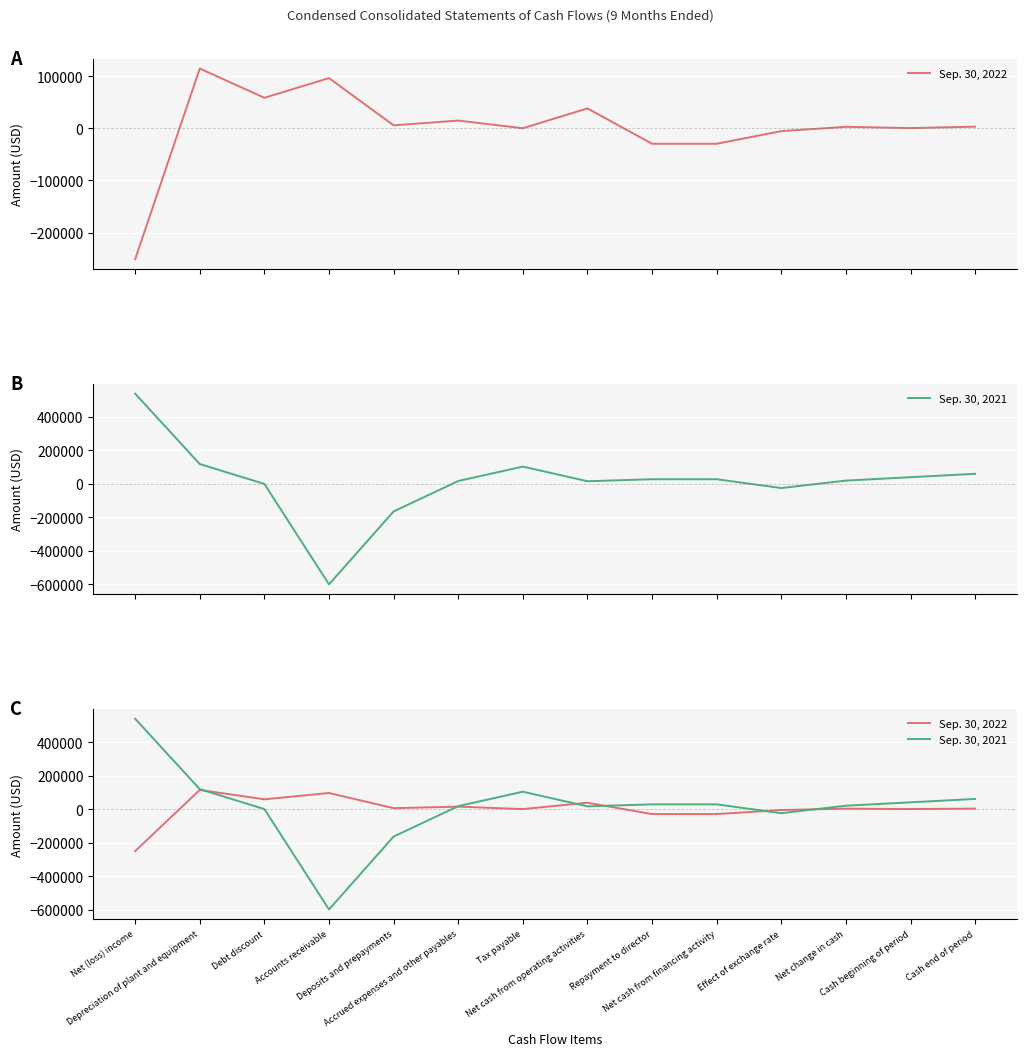

Is the value of Sep. 30, 2022 at Effect of exchange rate greater than the value of Sep. 30, 2021 at Effect of exchange rate?

Yes